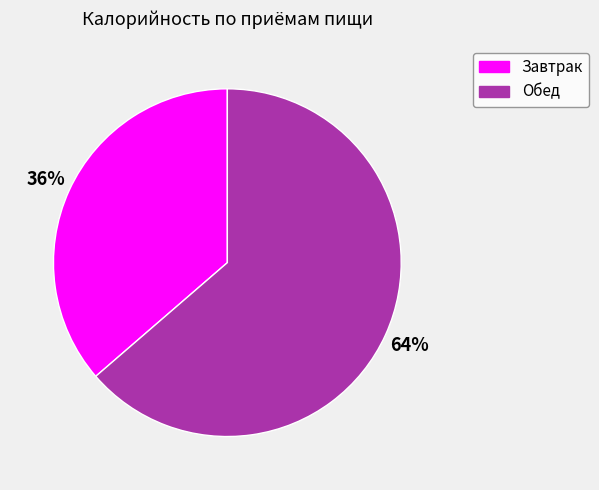

To the nearest percent, what is the average slice percentage?

50%